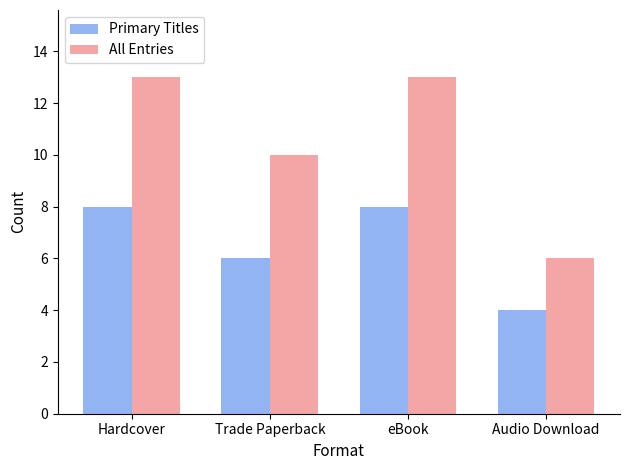

Which series has the largest range (max minus min)?

All Entries